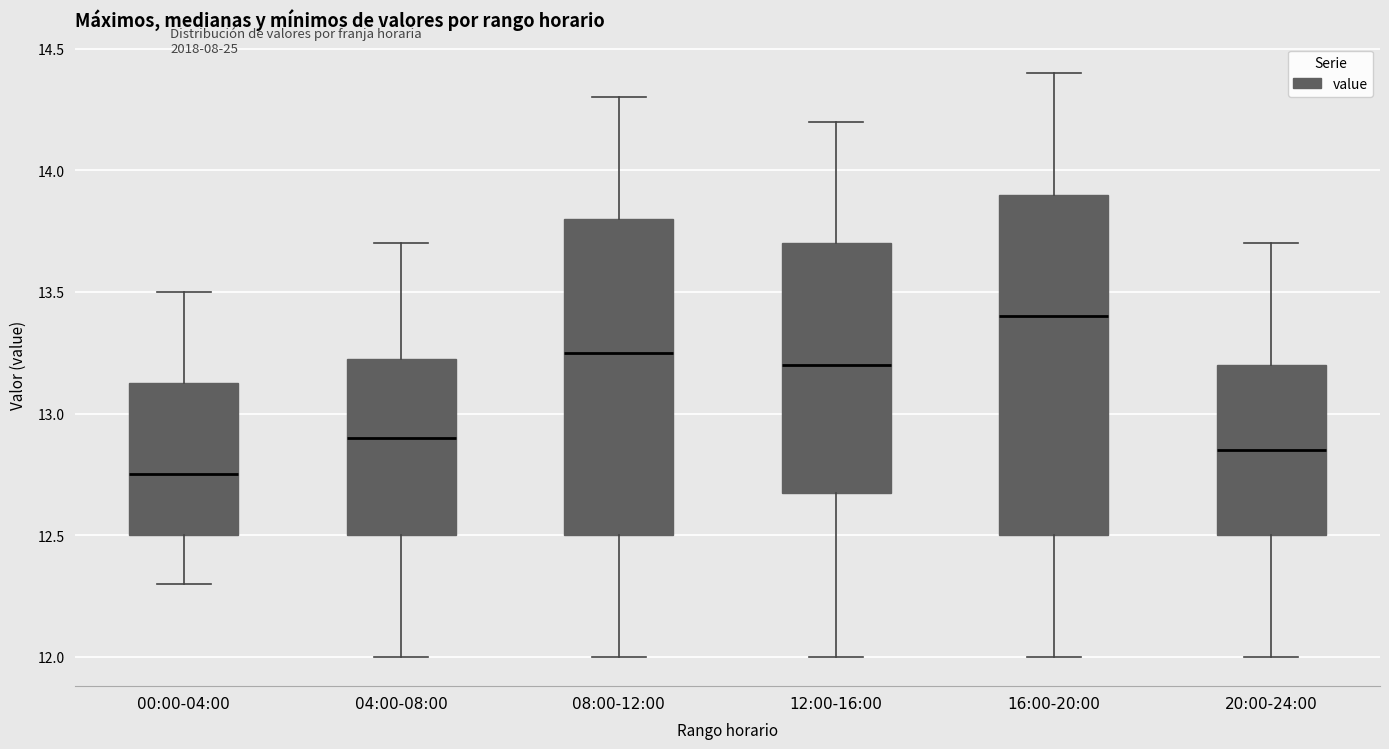

Which box has the highest median line?

16:00-20:00